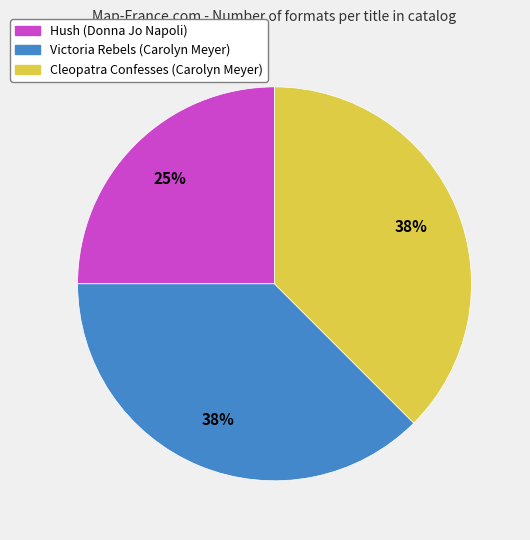

The Cleopatra Confesses (Carolyn Meyer) slice represents 31% of the pie. True or false?

False